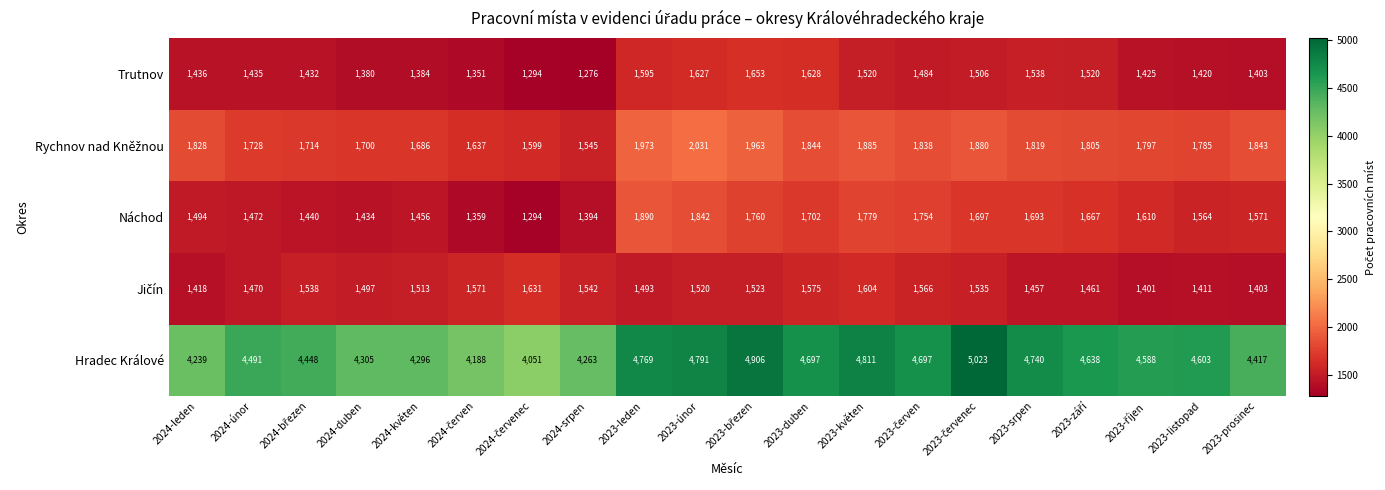

Which series has the largest total across all categories?

Hradec Králové